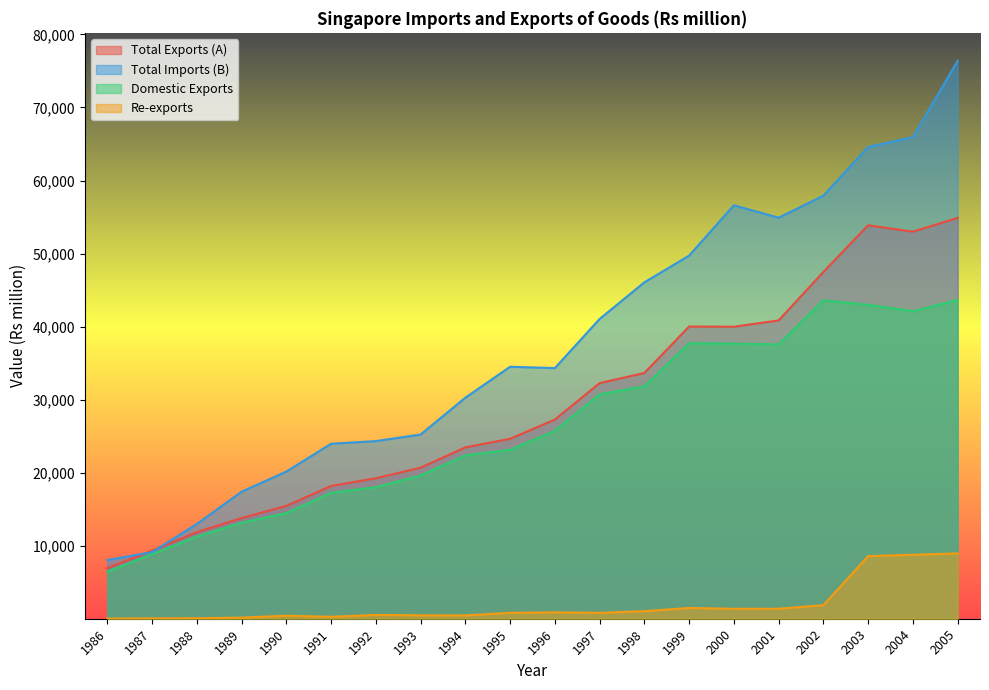

Is it true that Domestic Exports equals 10451 at 1995?

False